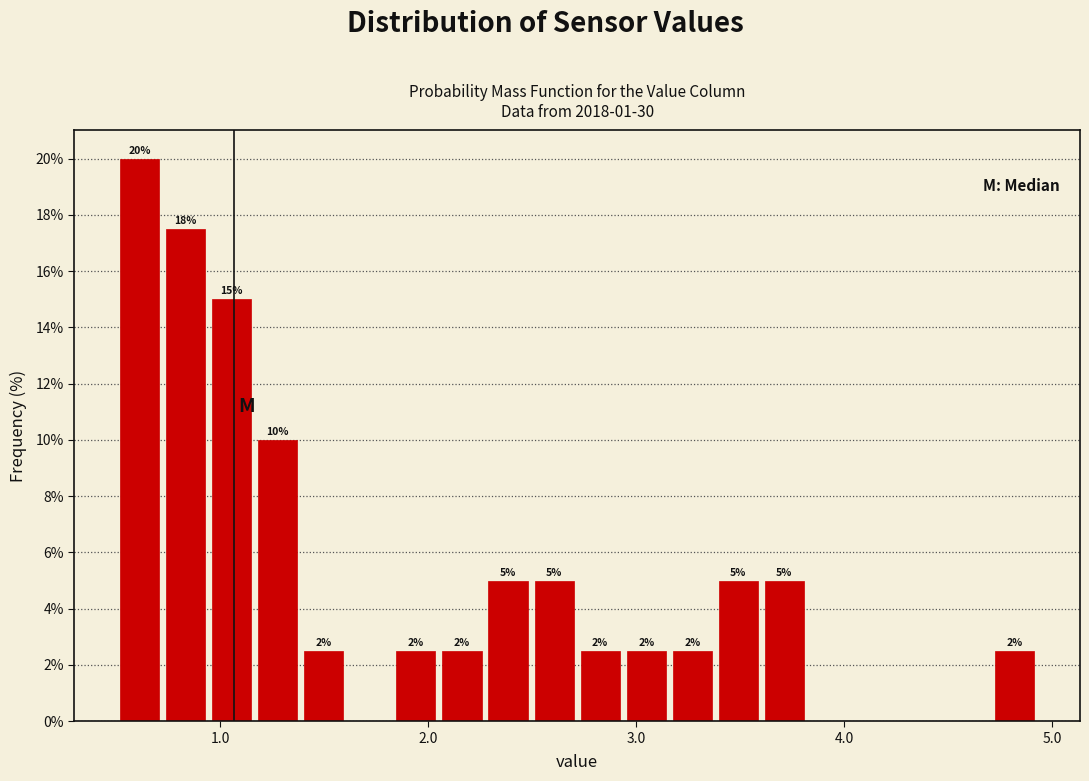

Read against the x-axis, roughly where is the centre of the tallest bar?

0.6